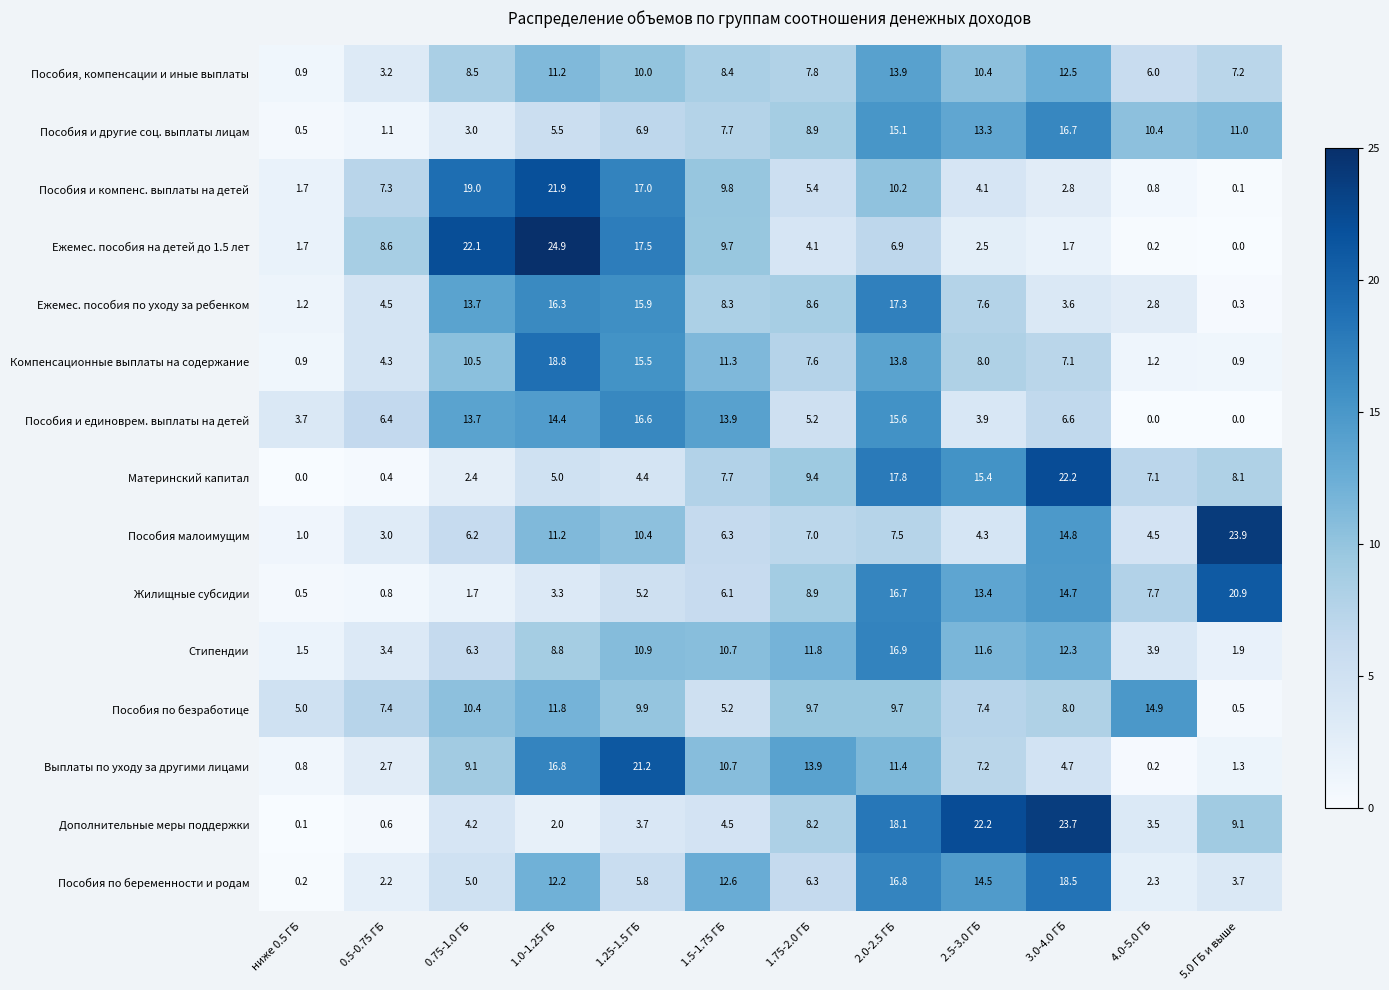

List the series in order of their peak value, lowest first.

Пособия, компенсации и иные выплаты, Пособия по безработице, Пособия и единоврем. выплаты на детей, Пособия и другие соц. выплаты лицам, Стипендии, Ежемес. пособия по уходу за ребенком, Пособия по беременности и родам, Компенсационные выплаты на содержание, Жилищные субсидии, Выплаты по уходу за другими лицами, Пособия и компенс. выплаты на детей, Материнский капитал, Дополнительные меры поддержки, Пособия малоимущим, Ежемес. пособия на детей до 1.5 лет